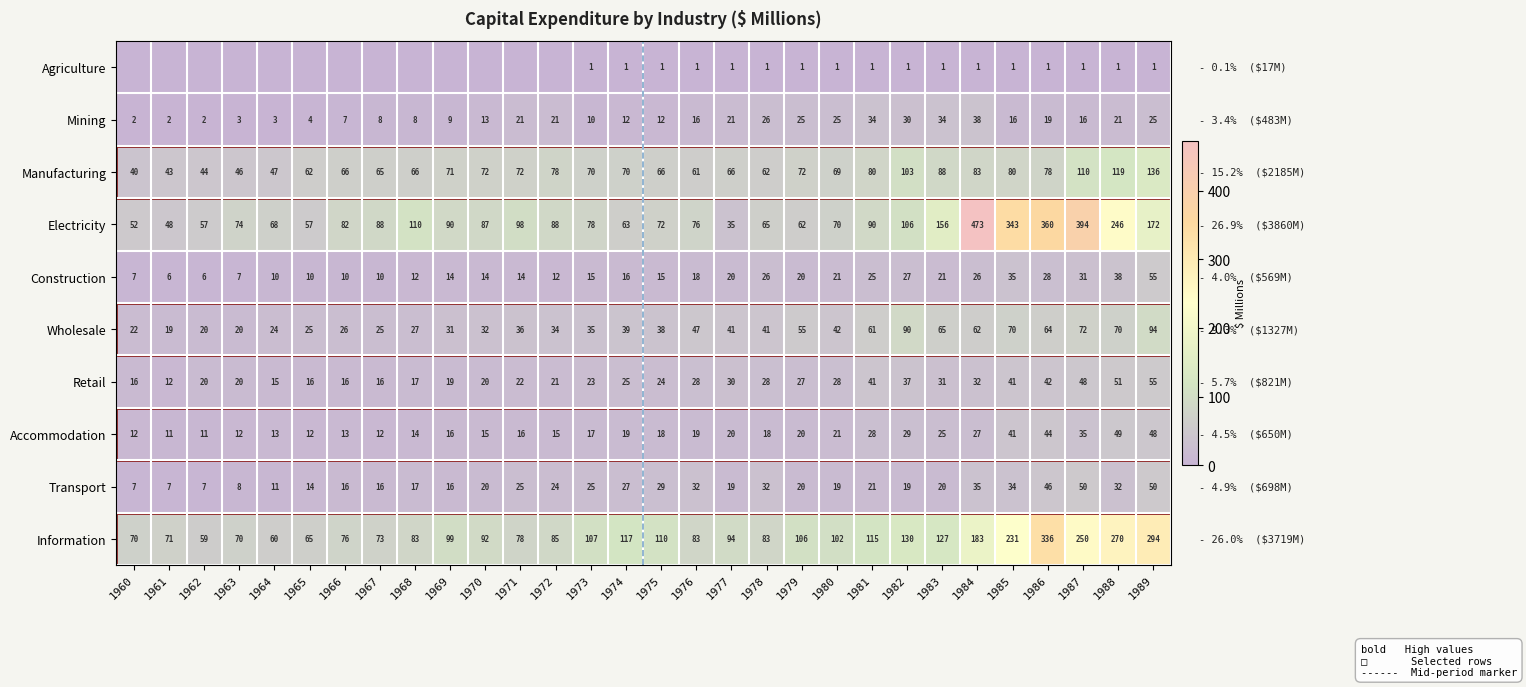

How many categories are shown in the chart?

30